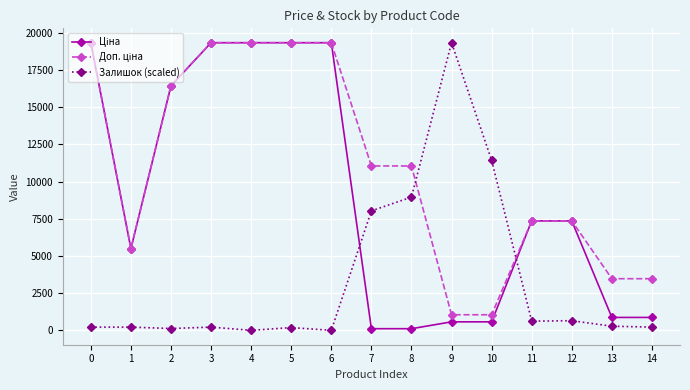

What is the greatest value displayed?

19343.1